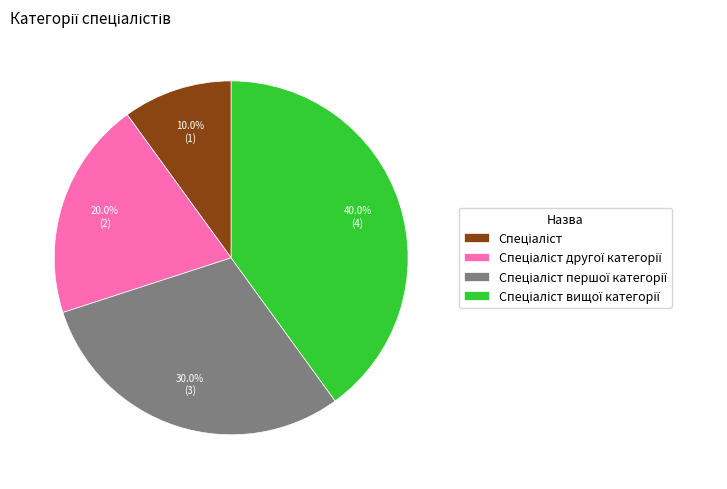

Does any single category account for the majority?

No